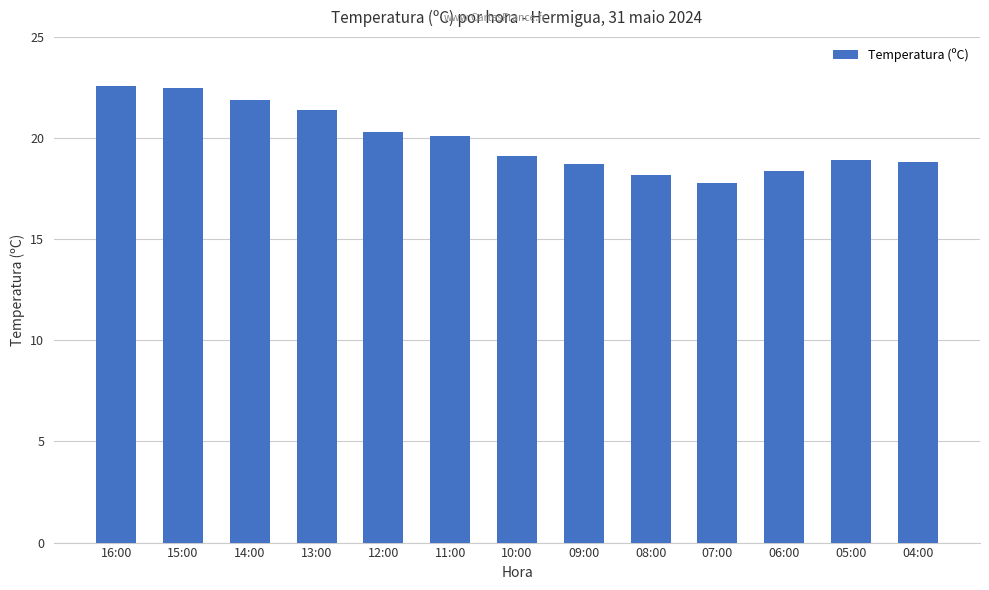

What value does the data have at 13:00?

21.4